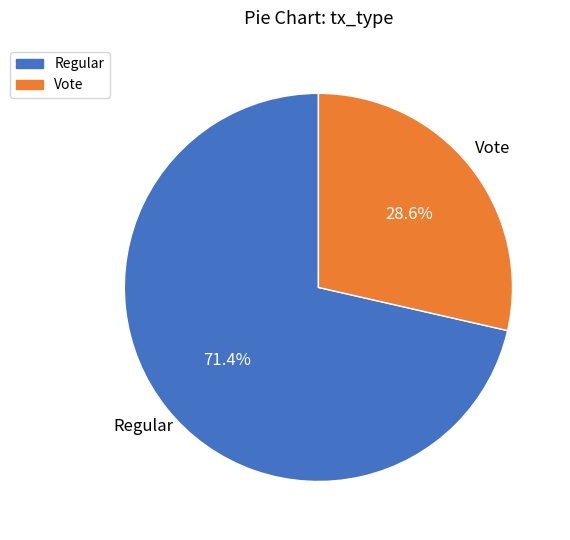

Do Vote and Regular together represent more than half of the pie?

Yes